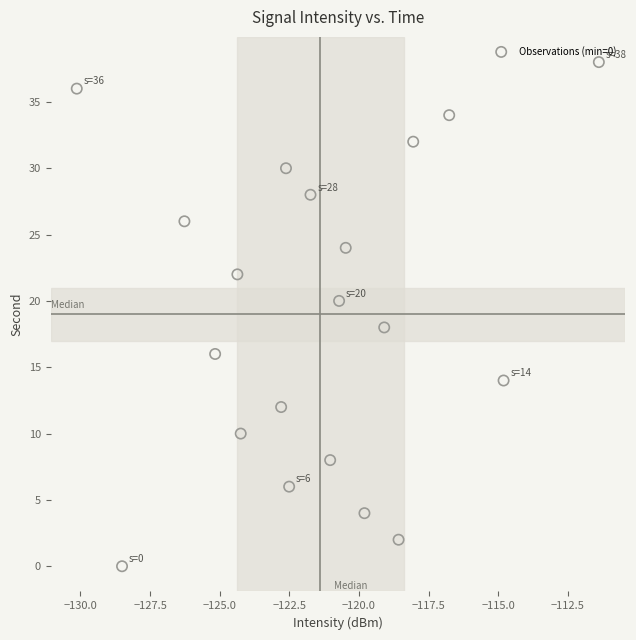

What is the range of Y values (max minus min)?

38